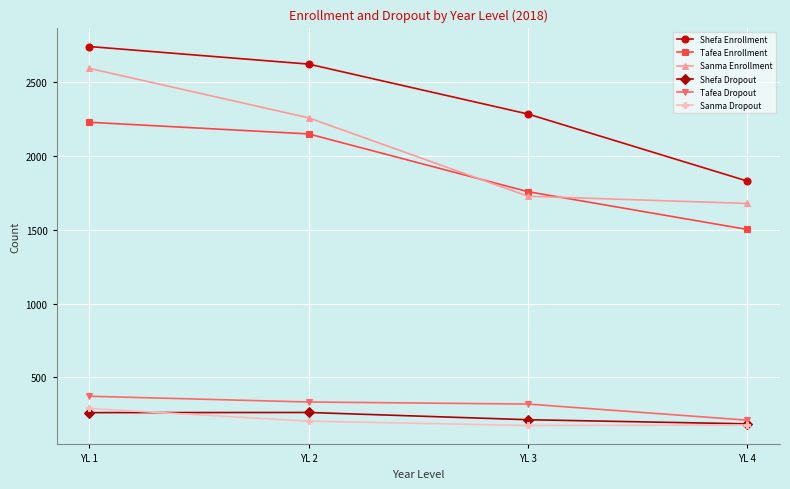

What is the sum of the Tafea Dropout values at YL 1 and YL 4?

584